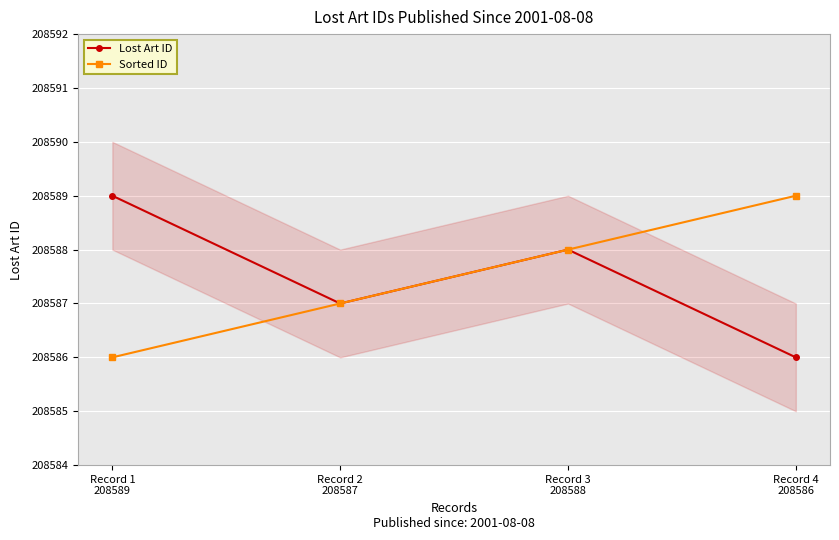

At how many categories does at least one series exceed 208586?

4